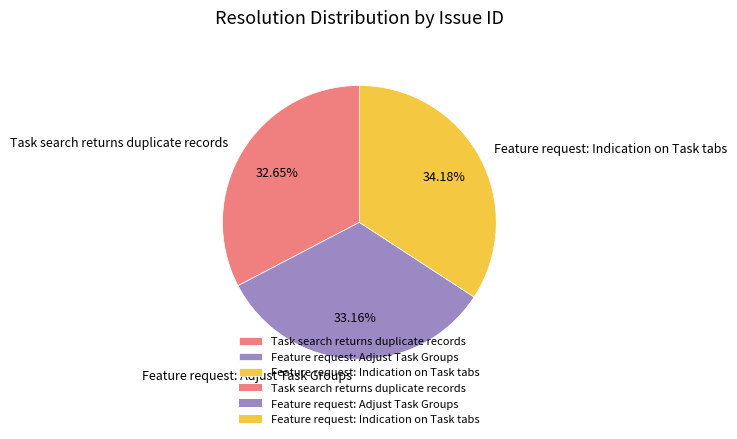

Is it true that Task search returns duplicate records is 33% of the pie?

True